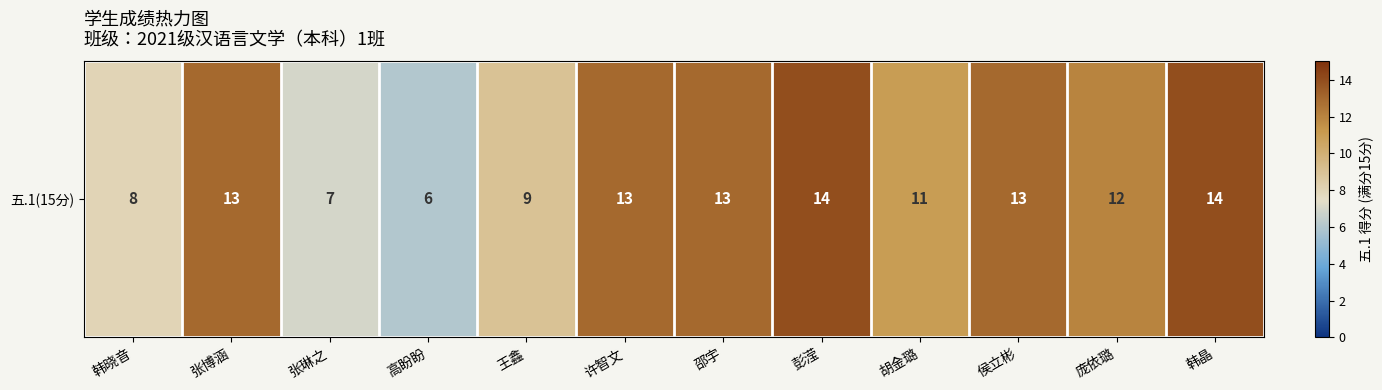

At which label does the data first exceed 13?

彭滢